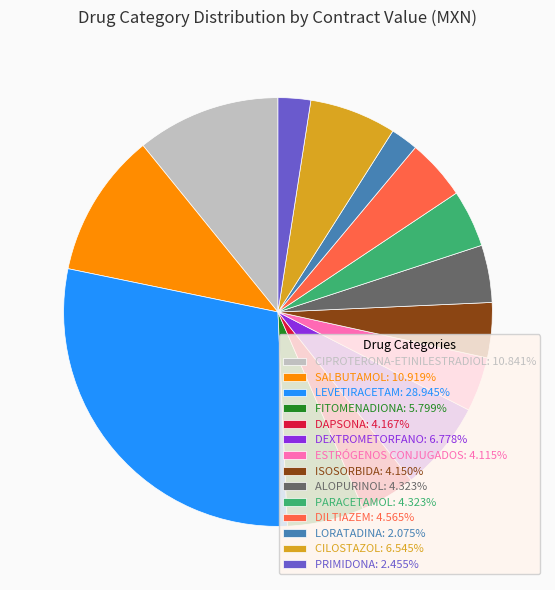

Is it true that DAPSONA is 18% of the pie?

False